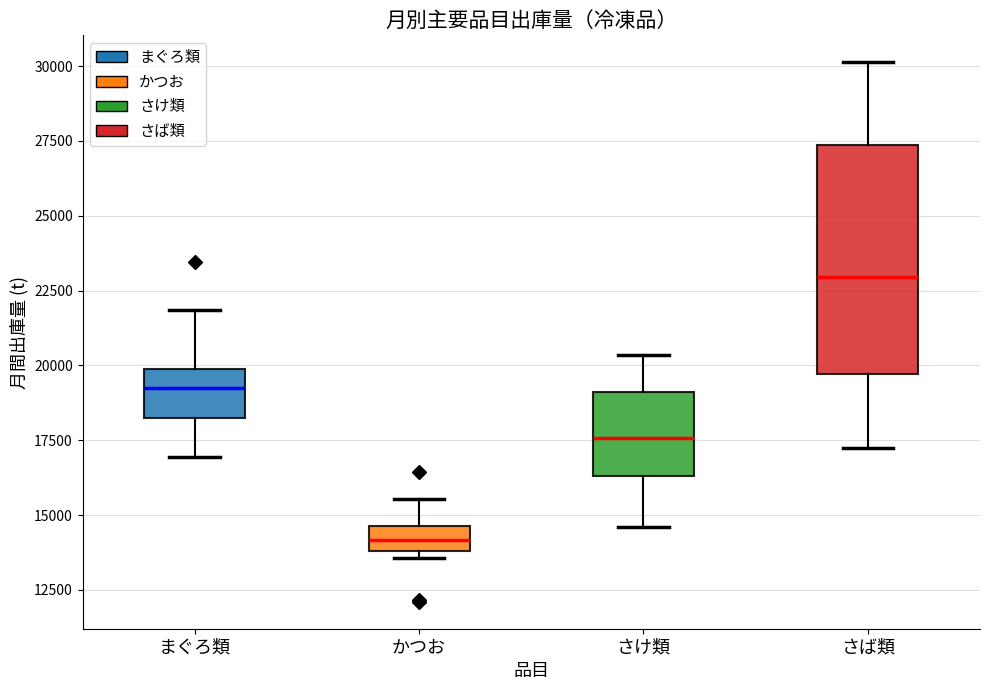

Where does the upper whisker of the box for かつお end on the y-axis? The values are not printed on the chart, so give them approximately, as read against the axis.

15500